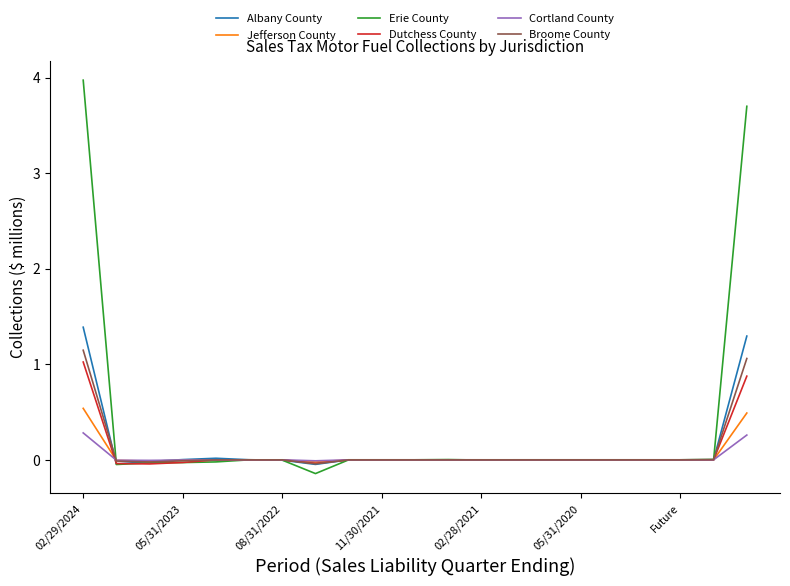

What is the difference between the maximum and second lowest values in the Broome County series?

1.2